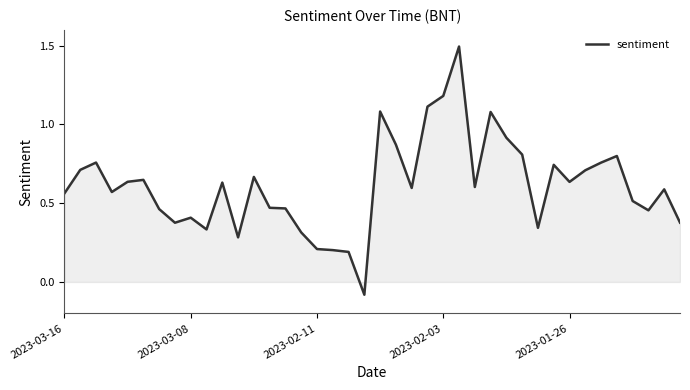

What is the maximum value shown in the chart?

1.5